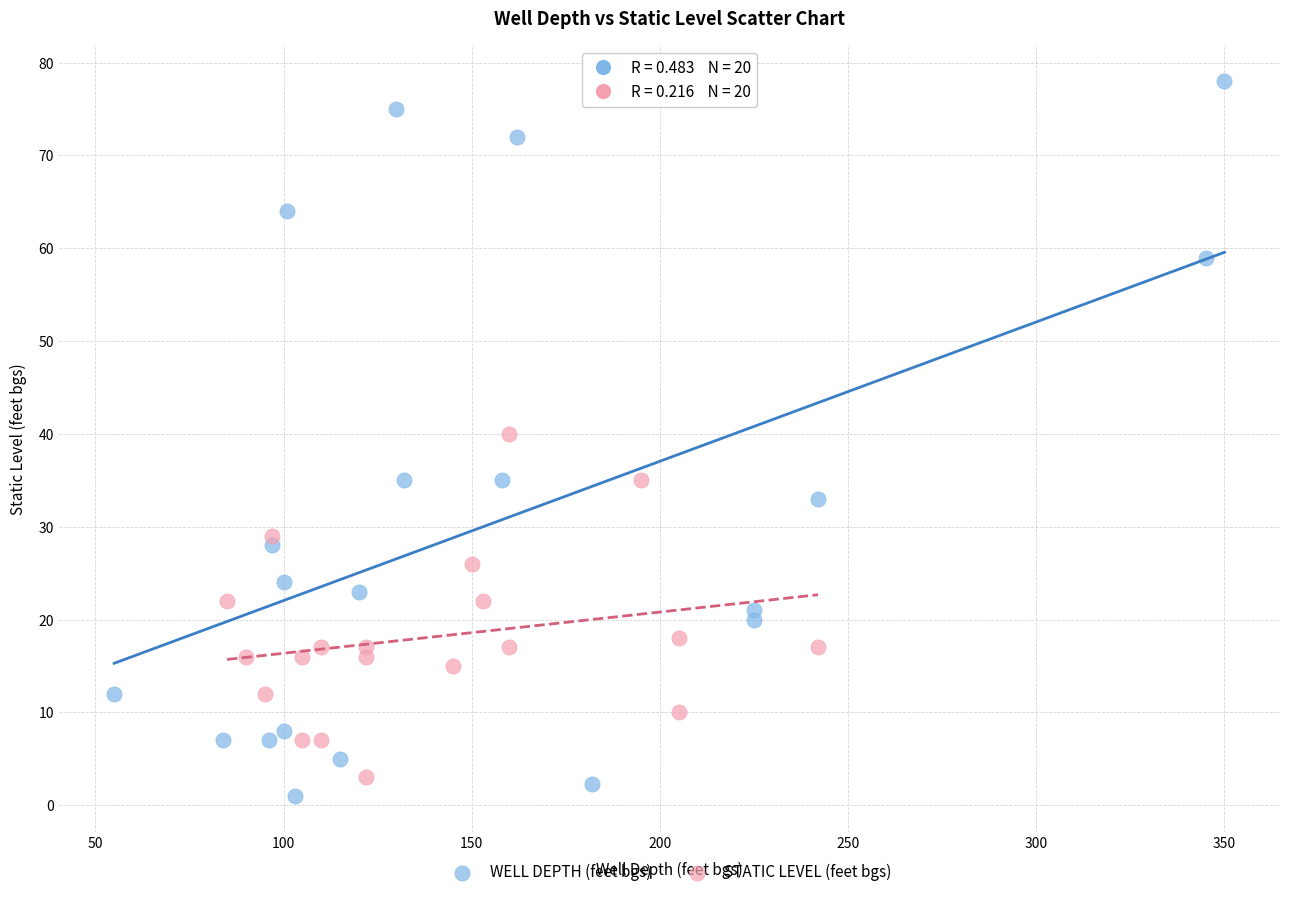

Which series has the widest spread of Y values?

WELL DEPTH (feet bgs)